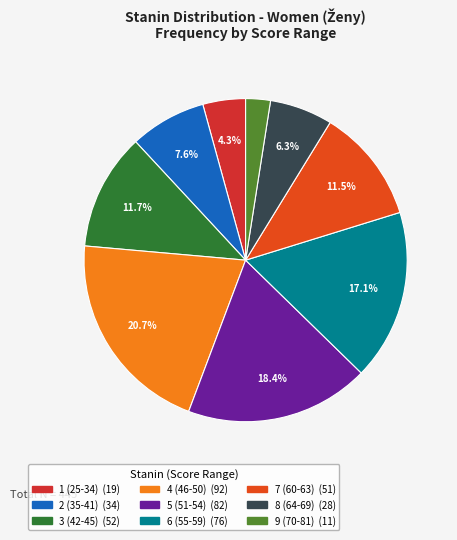

How many segments does this pie chart have?

9